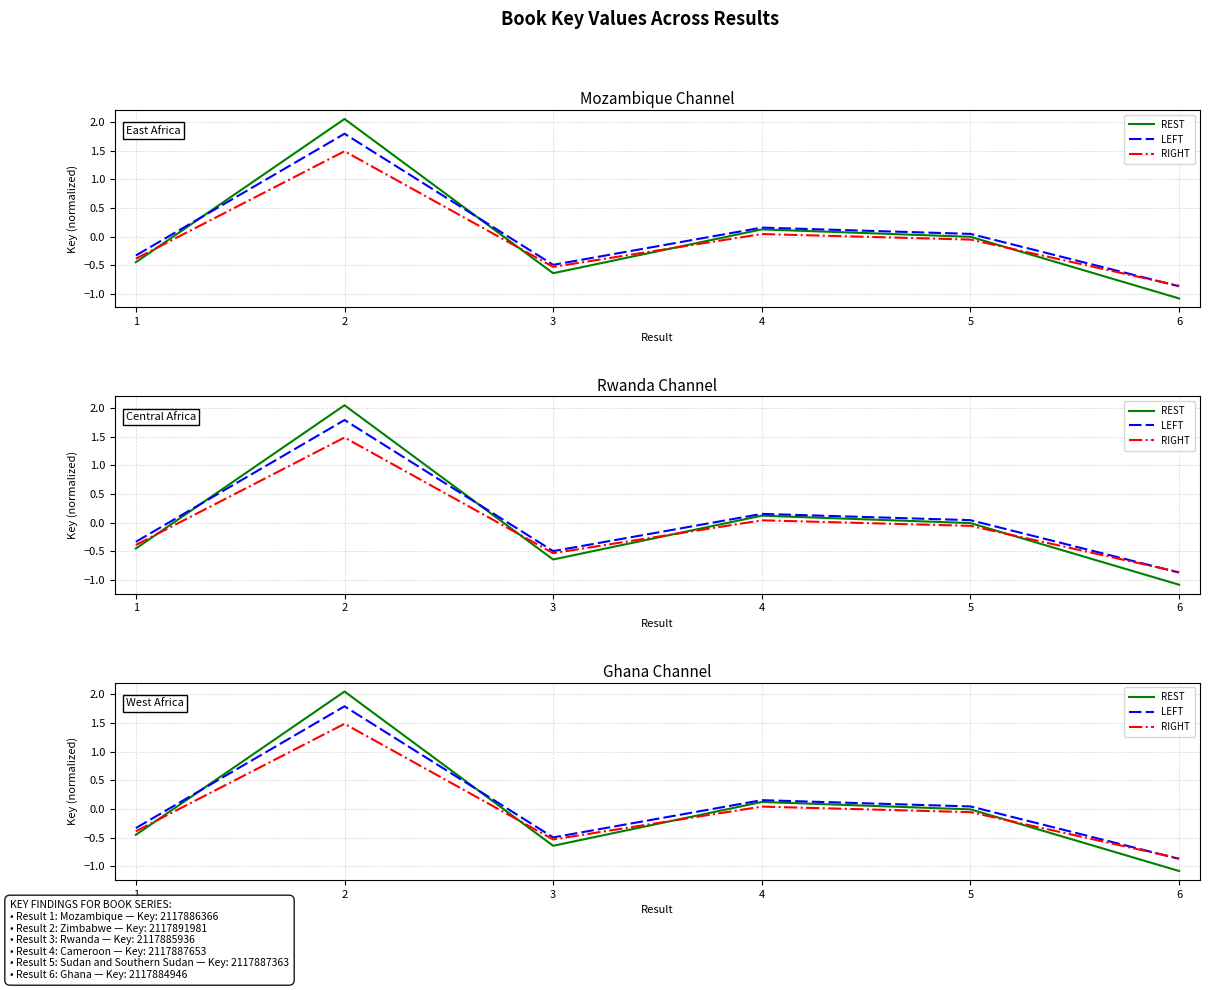

After their last crossing, which series has the higher values: LEFT or RIGHT?

RIGHT